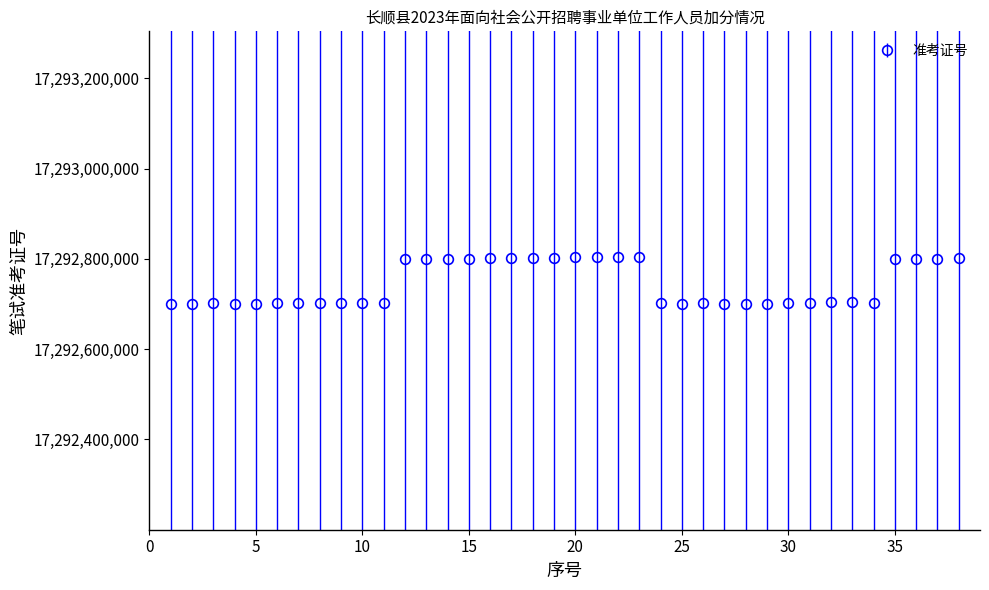

What is the difference between the maximum and minimum values?

104107